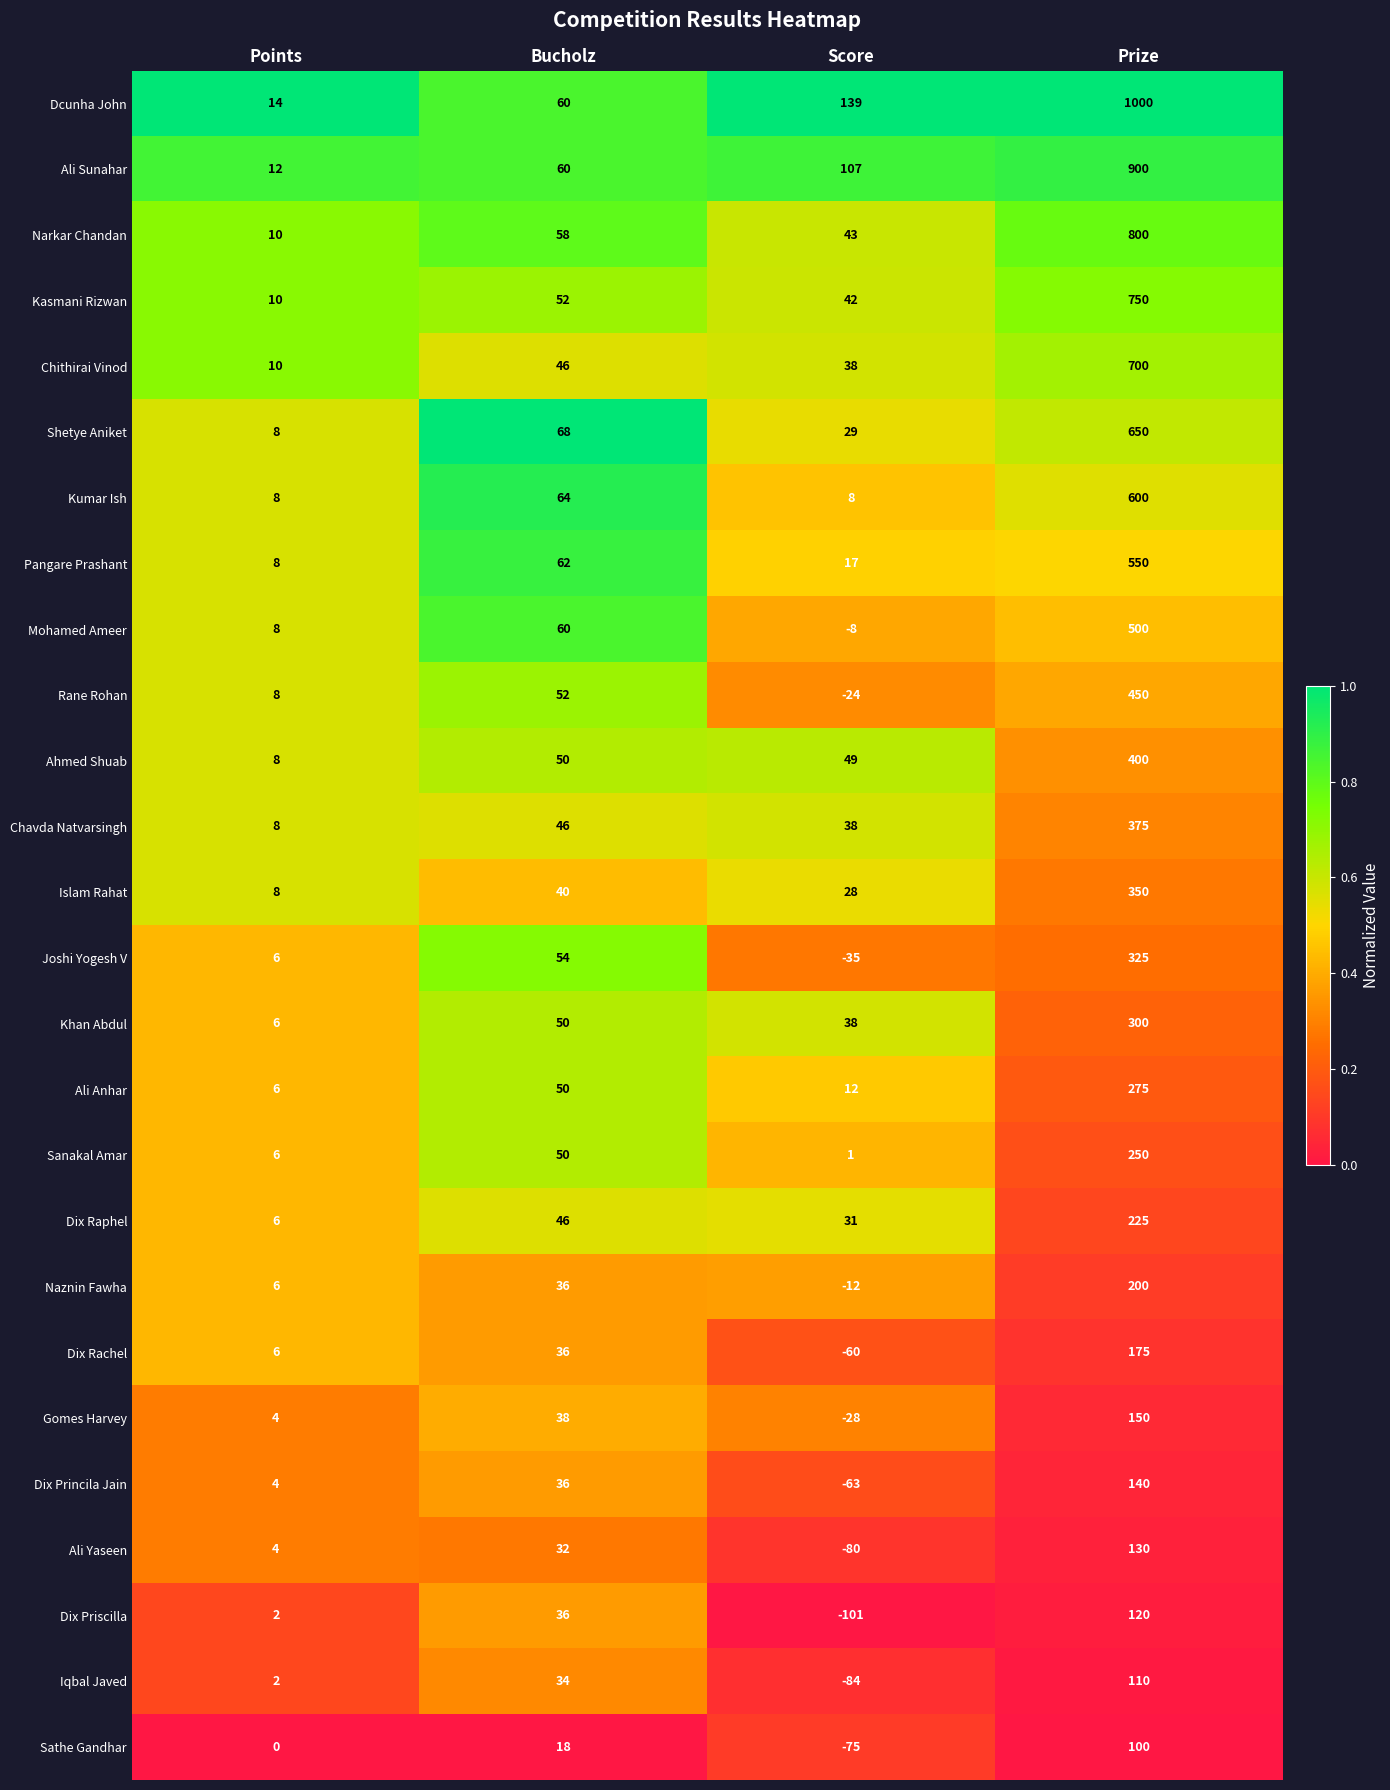

What is the maximum value shown in the chart?

1000